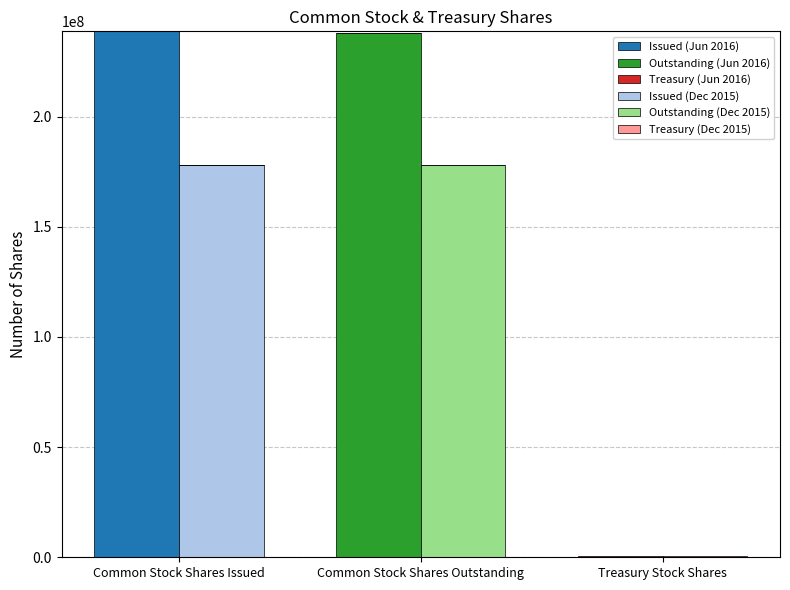

At which category is the sum across all series the highest?

Common Stock Shares Issued